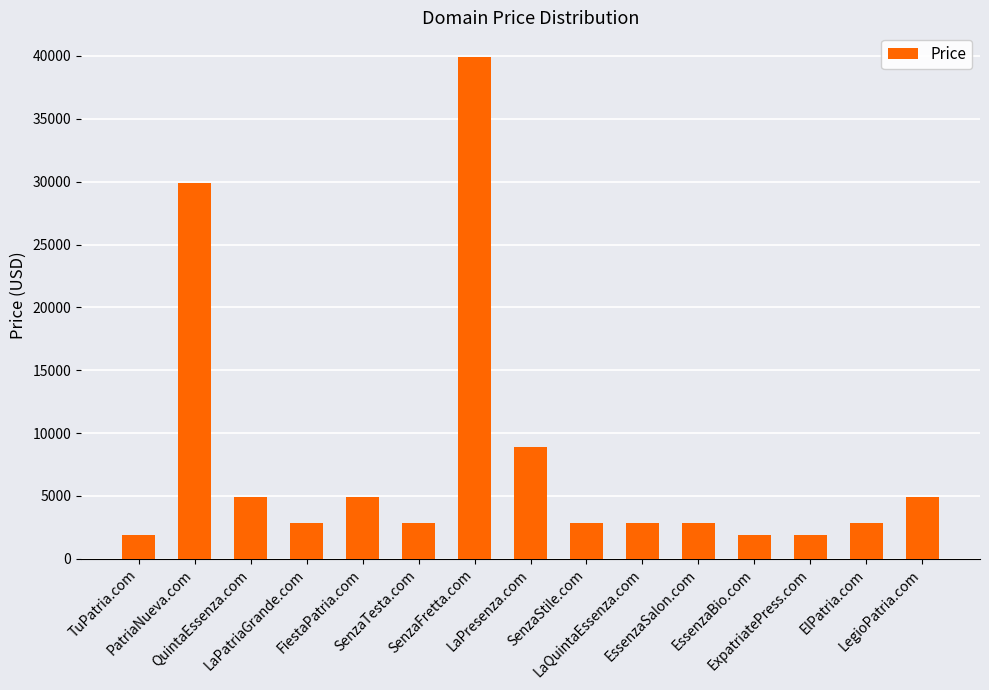

At which category does the chart reach its peak across all series?

SenzaFretta.com